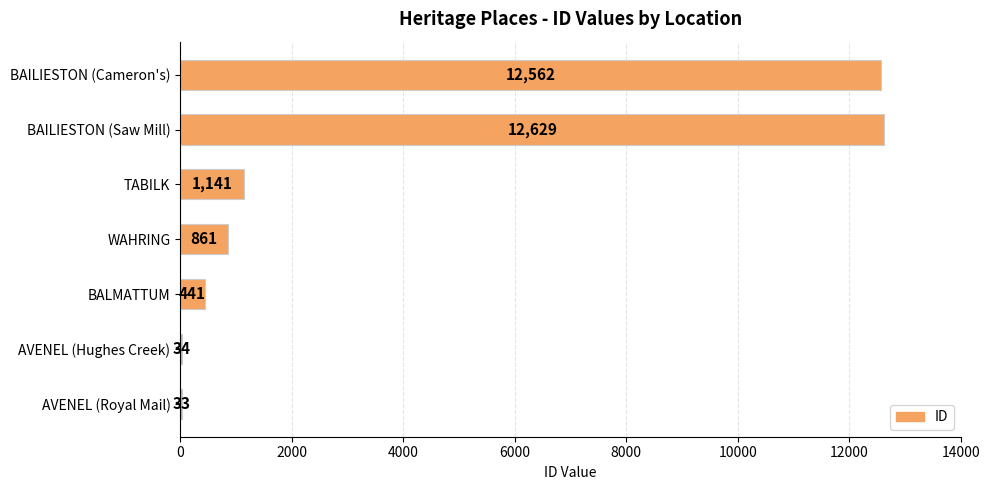

What is the change in value from AVENEL (Royal Mail) to WAHRING?

+828